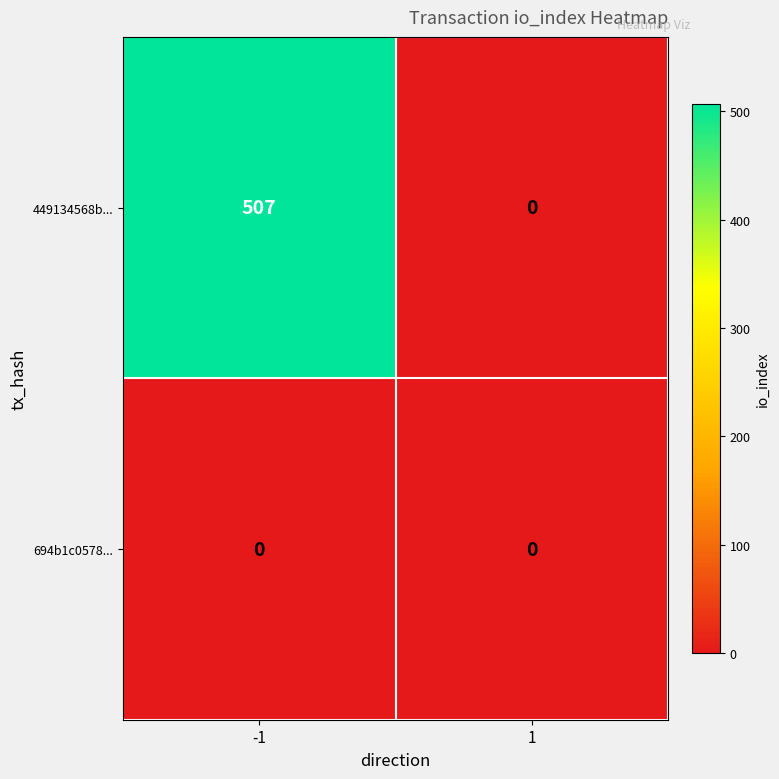

What is the spread (max minus min) of values at -1?

507